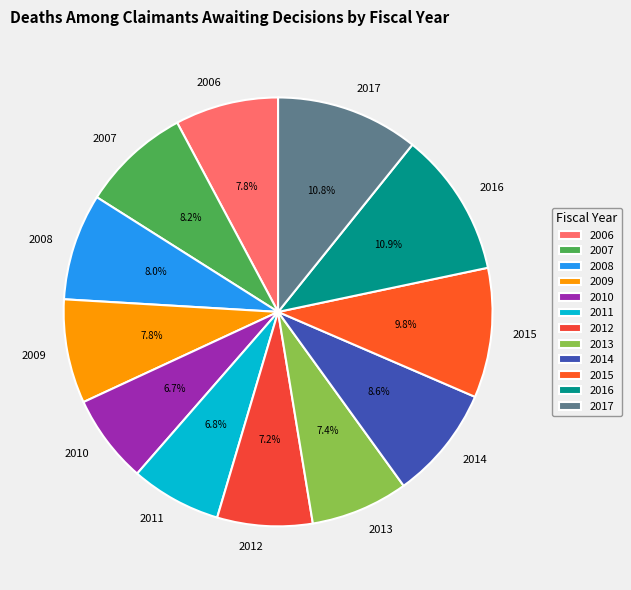

Which has a higher value, 2016 or 2010?

2016